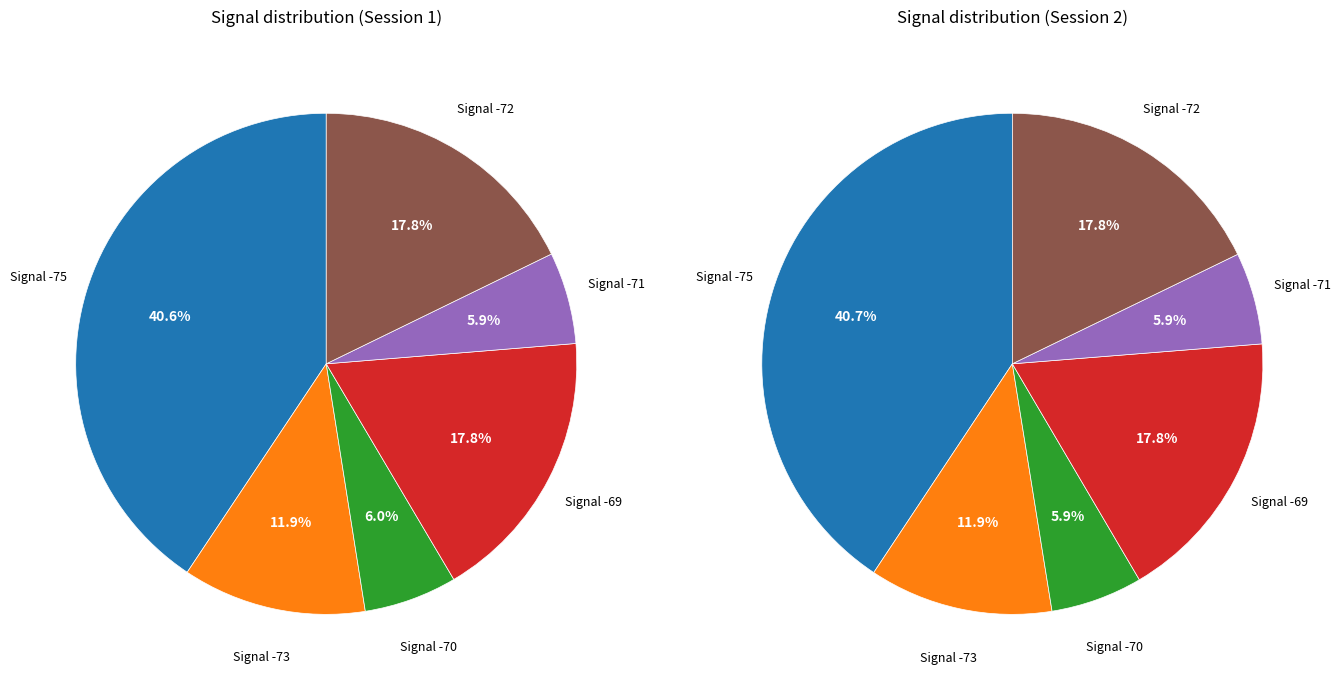

Is 11 the majority of the pie?

No